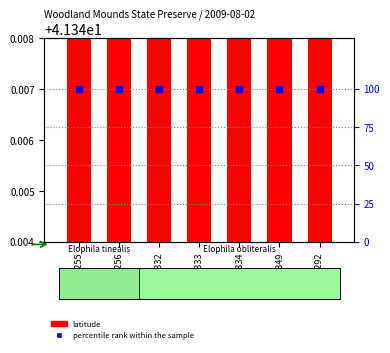

Which series has the widest spread of Y values?

latitude